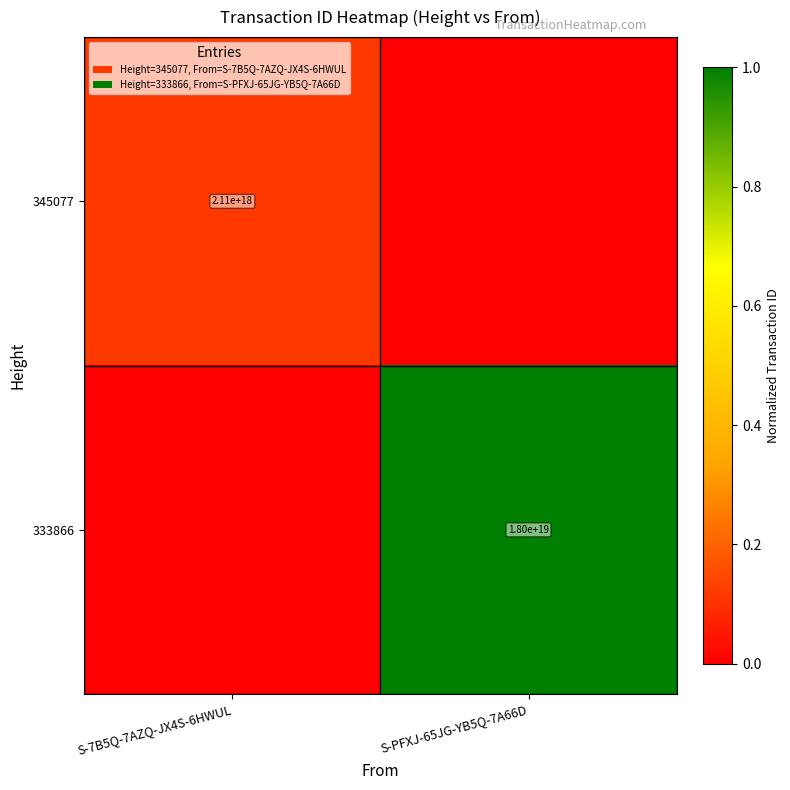

Is the value of 333866 at S-PFXJ-65JG-YB5Q-7A66D greater than the value of 345077 at S-7B5Q-7AZQ-JX4S-6HWUL?

Yes